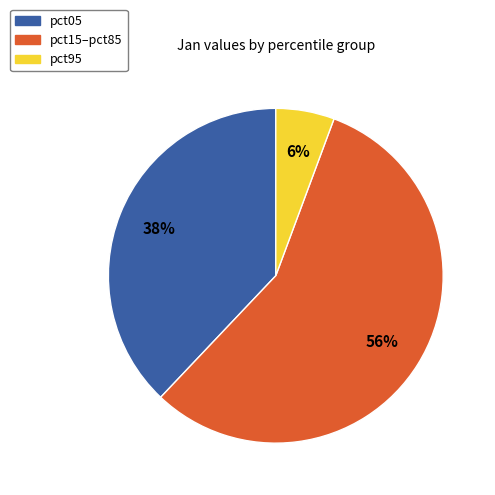

How many segments does this pie chart have?

3